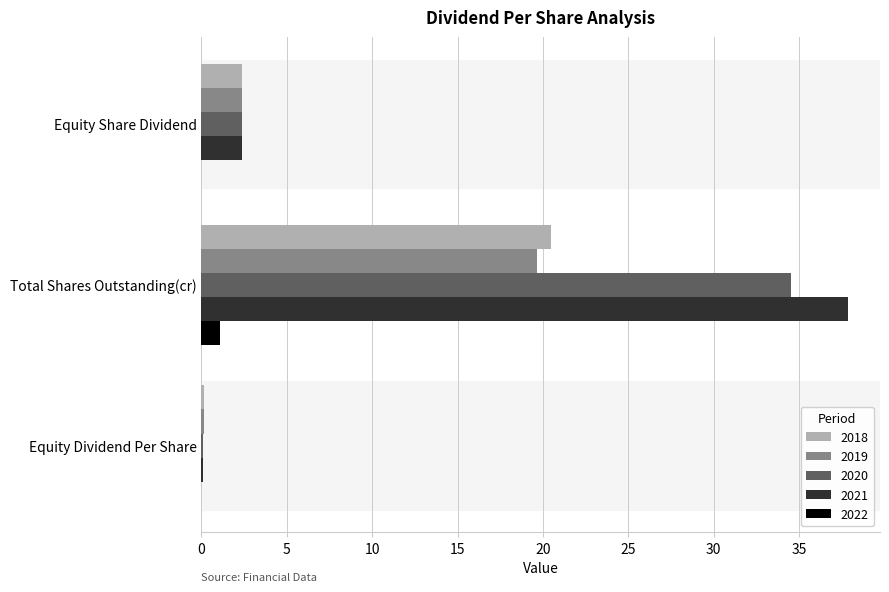

True or false: 2019 has a value of 13.7 at Total Shares Outstanding(cr).

False